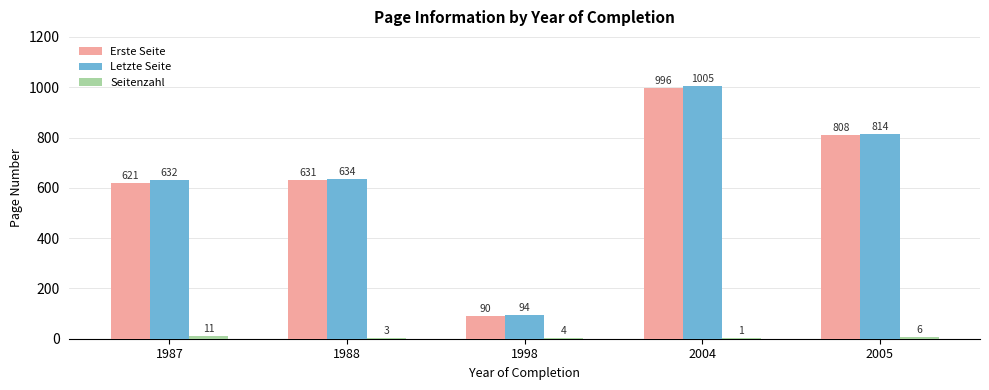

The Letzte Seite series shows 439 at 2005. True or false?

False